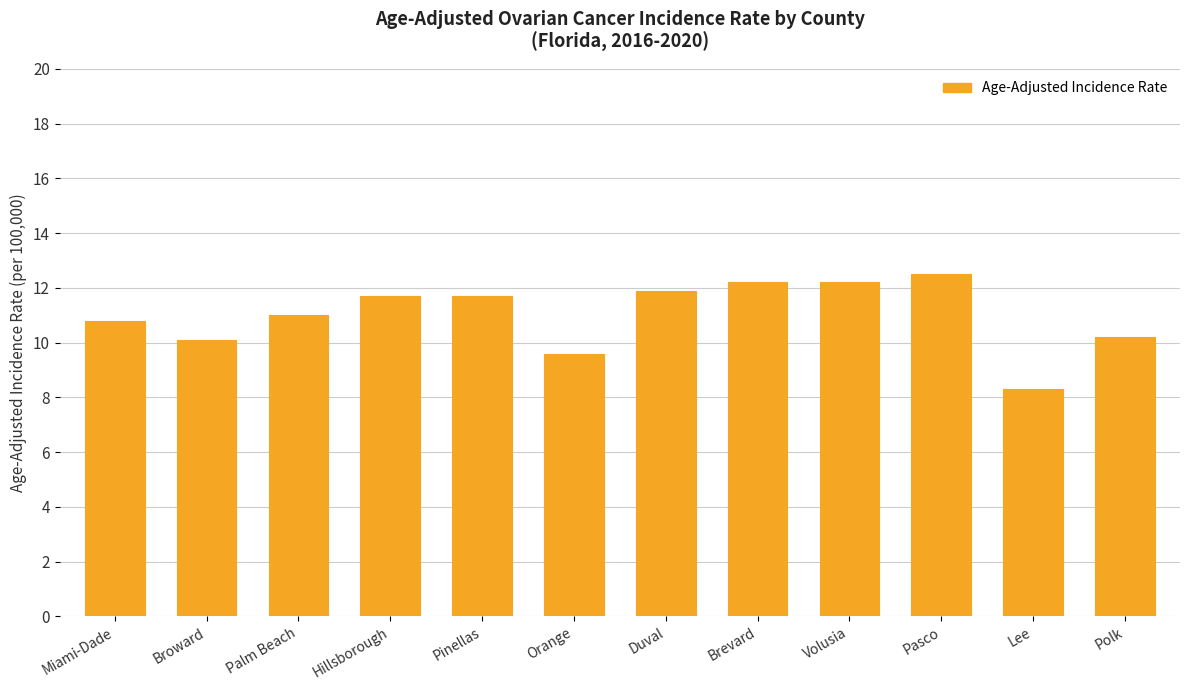

Reading left to right, extract all data points from this chart.

Miami-Dade=10.8	Broward=10.1	Palm Beach=11.0	Hillsborough=11.7	Pinellas=11.7	Orange=9.6	Duval=11.9	Brevard=12.2	Volusia=12.2	Pasco=12.5	Lee=8.3	Polk=10.2